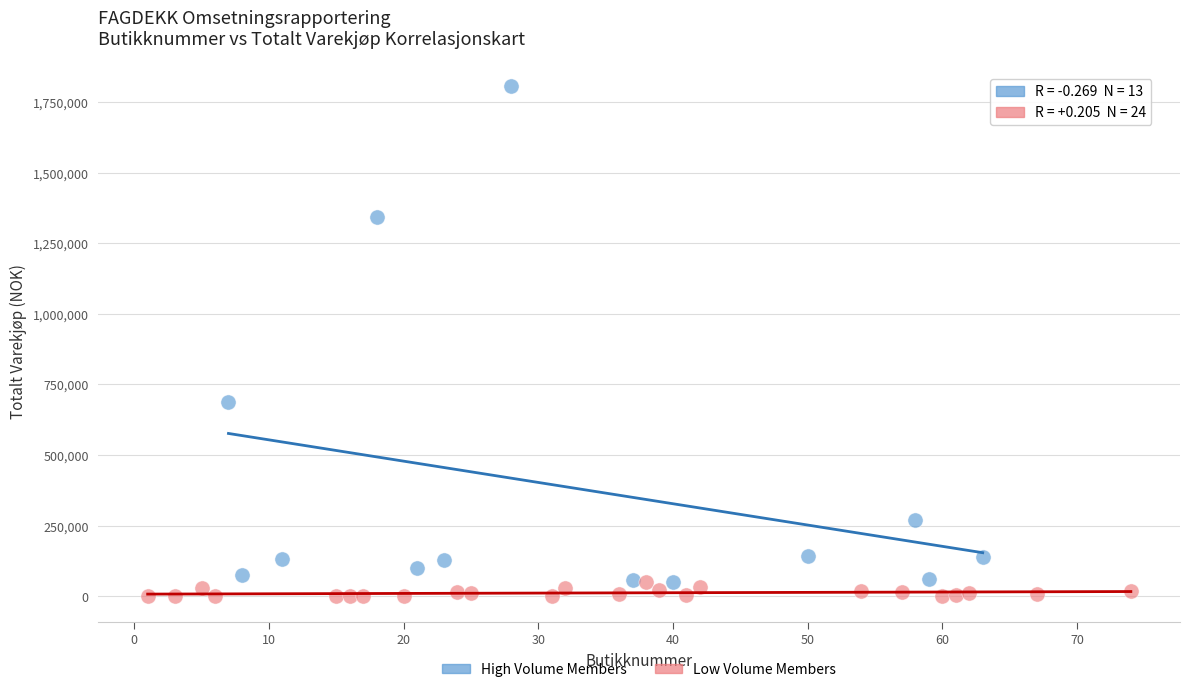

Which series reaches the maximum Y coordinate?

High Volume Members